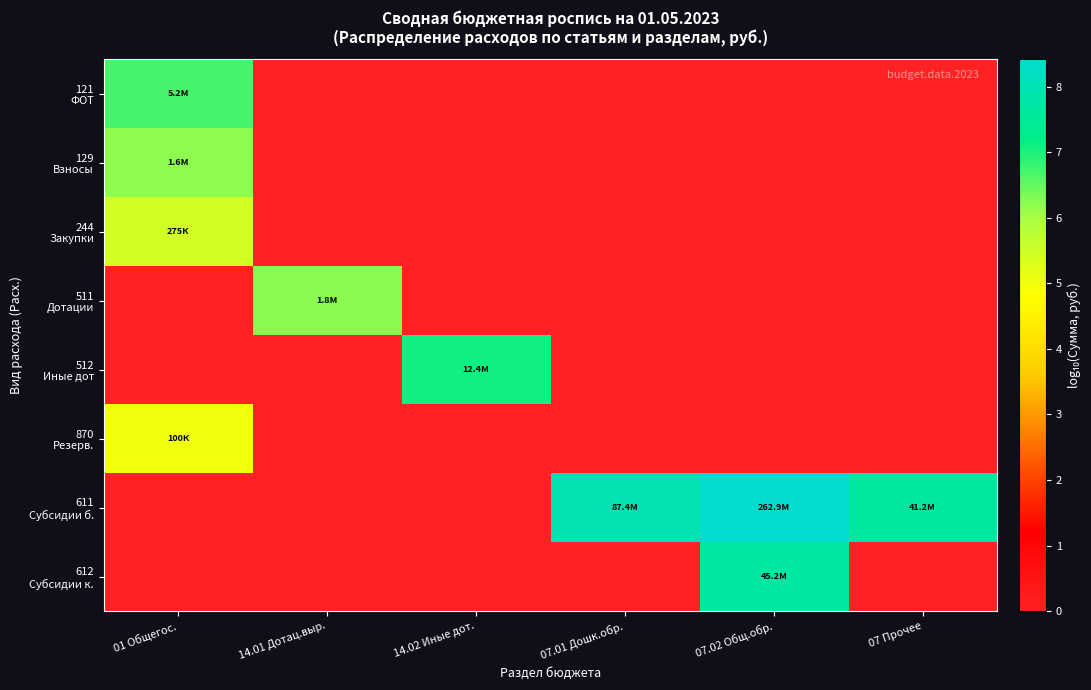

Which series has the largest range (max minus min)?

611 Субсидии б.